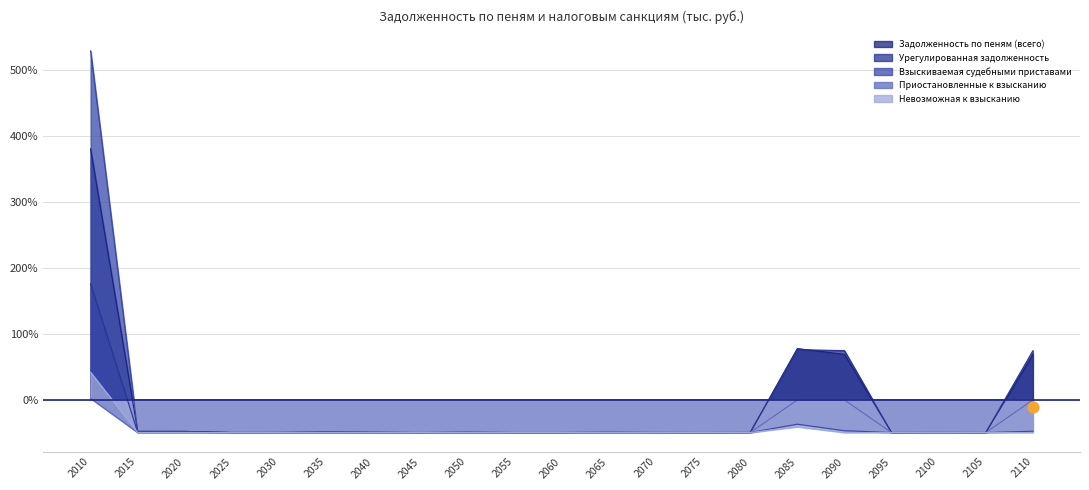

What is the total value across all series at 2050?

-2.5